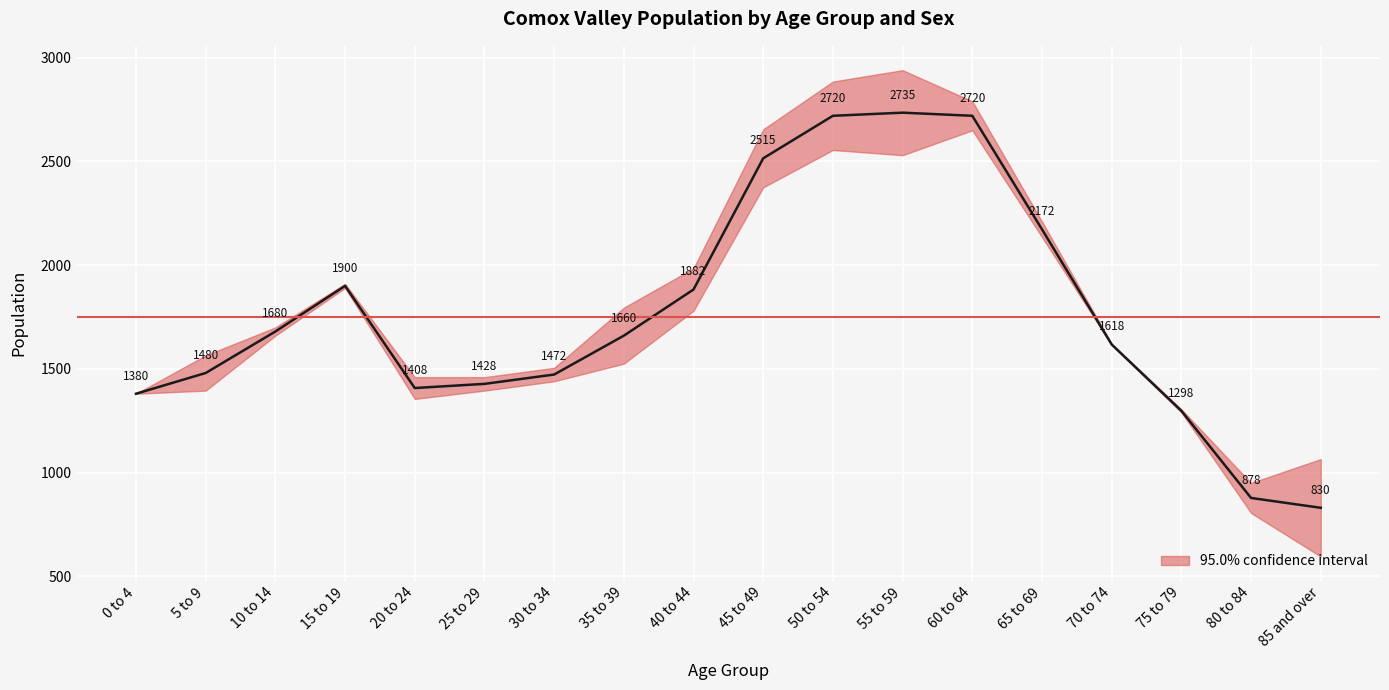

What is the ratio of the value at 0 to 4 to the value at 15 to 19?

0.7